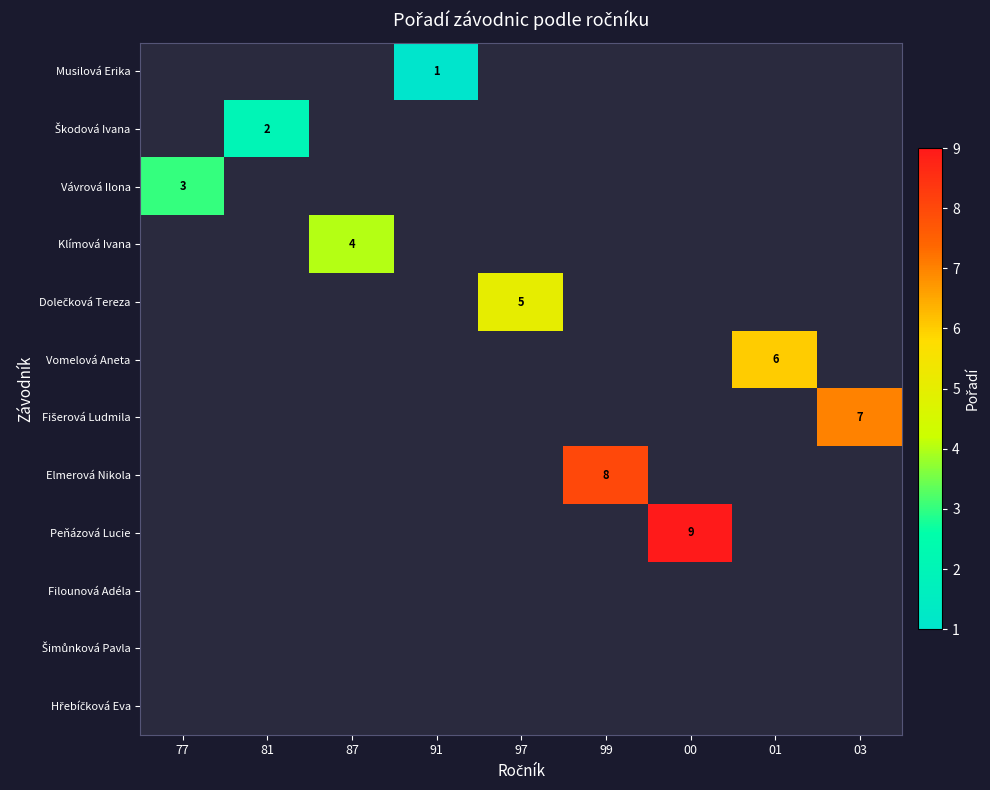

True or false: Musilová Erika has a value of 1 at 91.

True